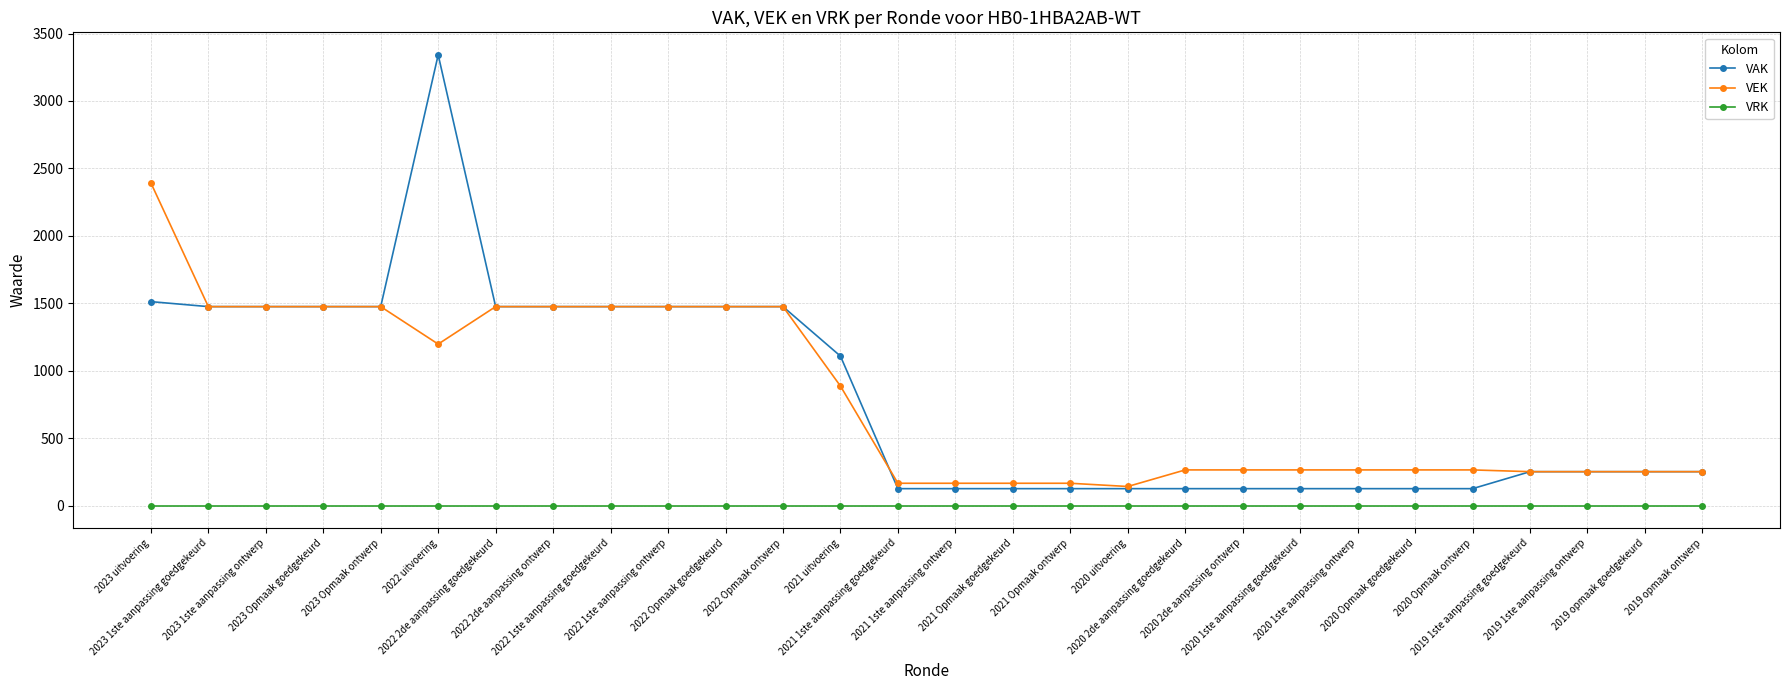

Rank the series by their maximum value, from highest to lowest.

VAK, VEK, VRK